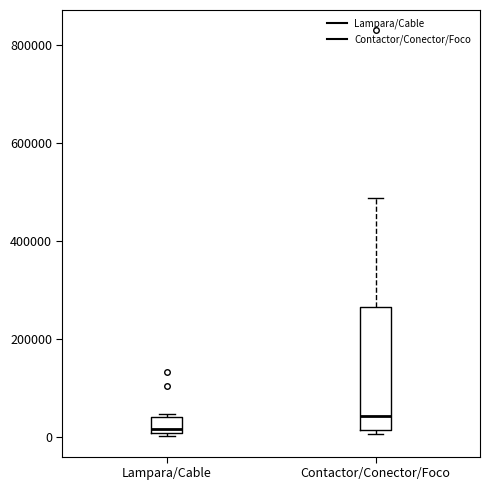

Where does the upper whisker of the box for Contactor/Conector/Foco end on the y-axis? The values are not printed on the chart, so give them approximately, as read against the axis.

480000